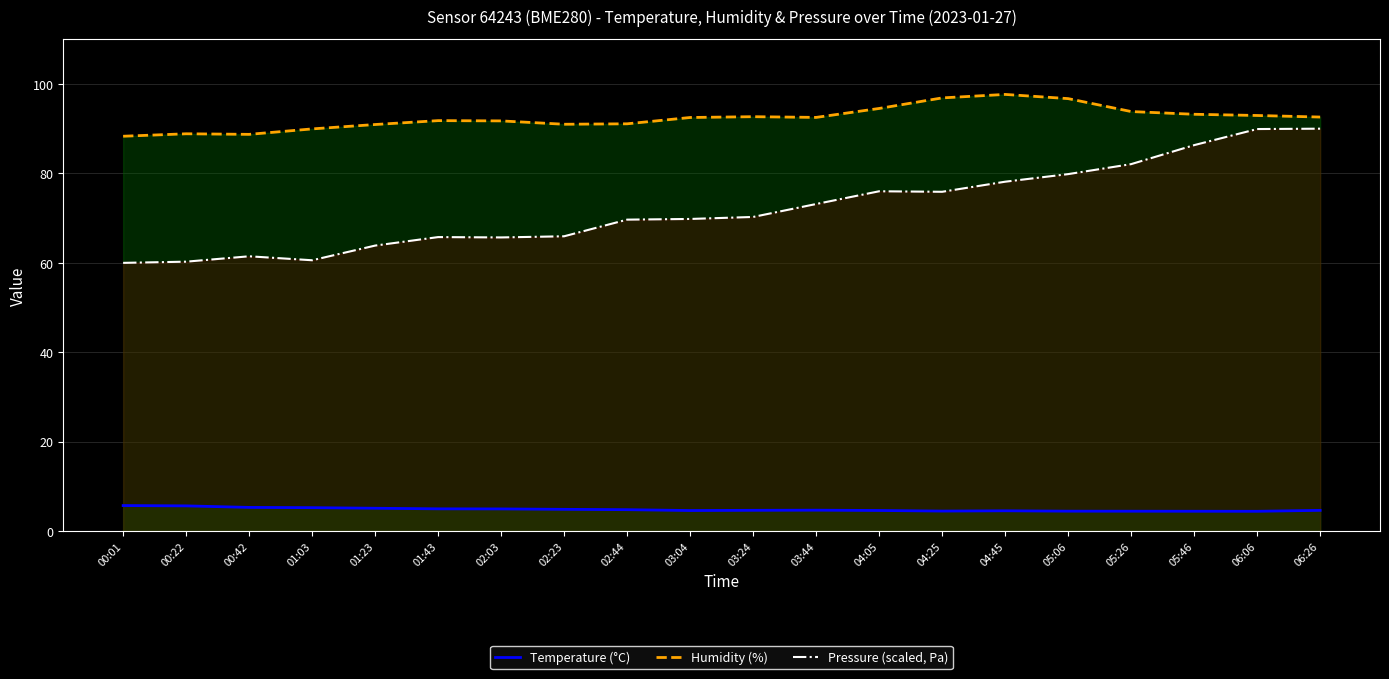

Between 03:44 and 05:06, which is larger?

03:44